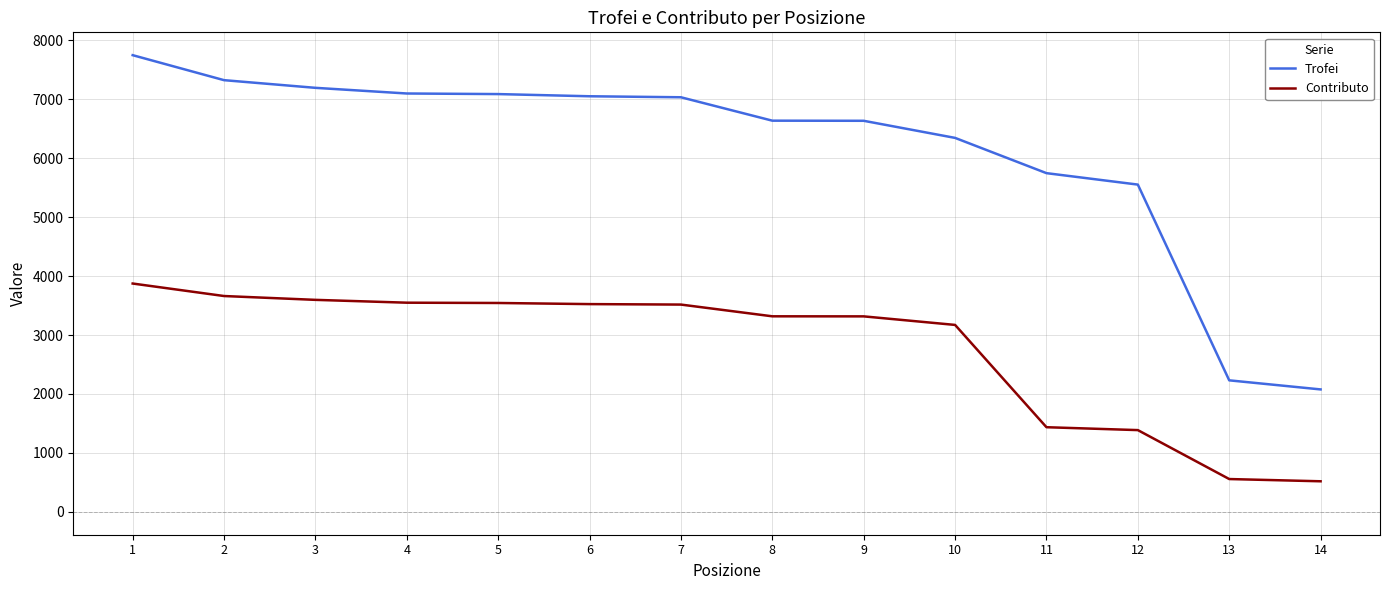

Is the value of Contributo at 13 greater than the value of Trofei at 13?

No